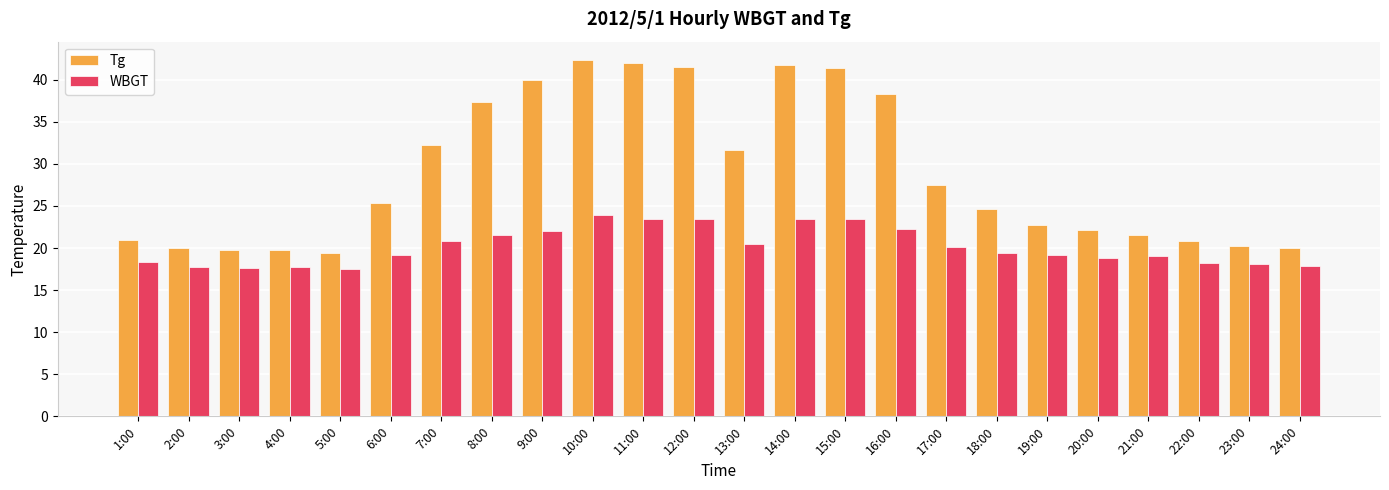

How many groups of bars are there?

24